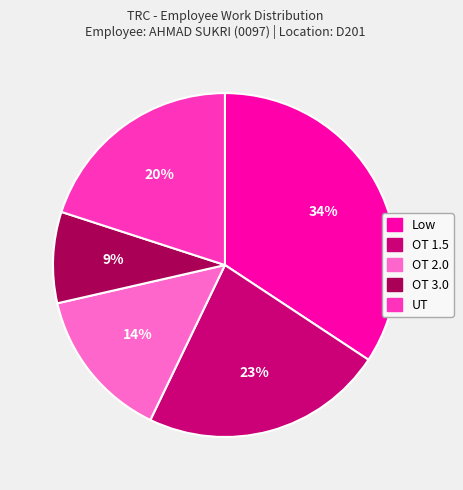

Between OT 3.0 and UT, which is larger?

UT